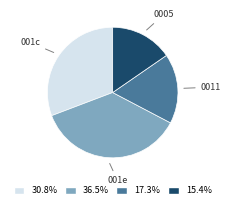

Is there any slice that represents more than half of the pie?

No